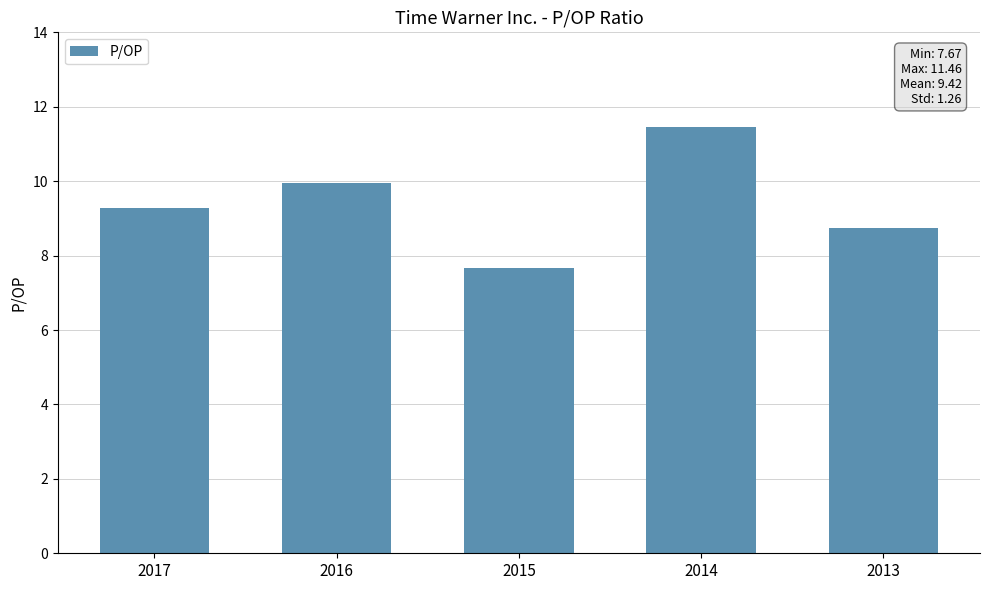

Is it true that the value at 2013 is 15.0?

False